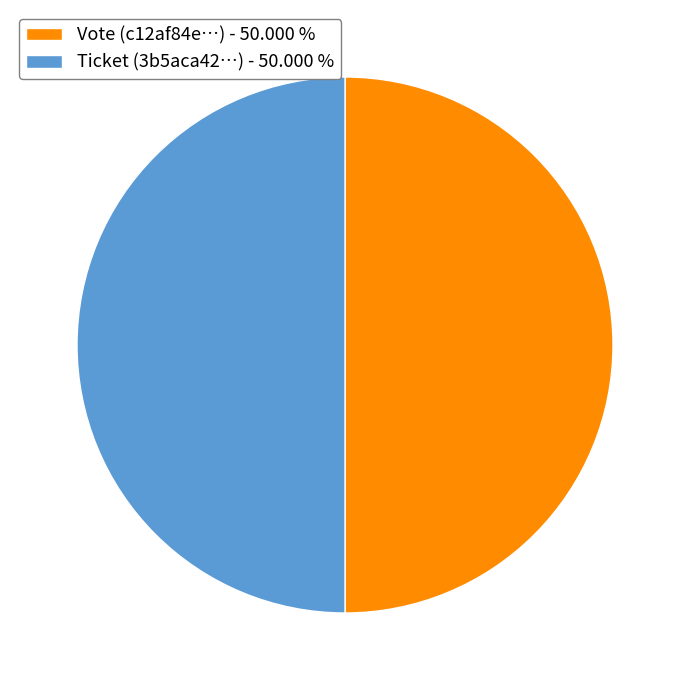

Do Vote (c12af84e…) - 50.000 % and Ticket (3b5aca42…) - 50.000 % together represent more than half of the pie?

Yes